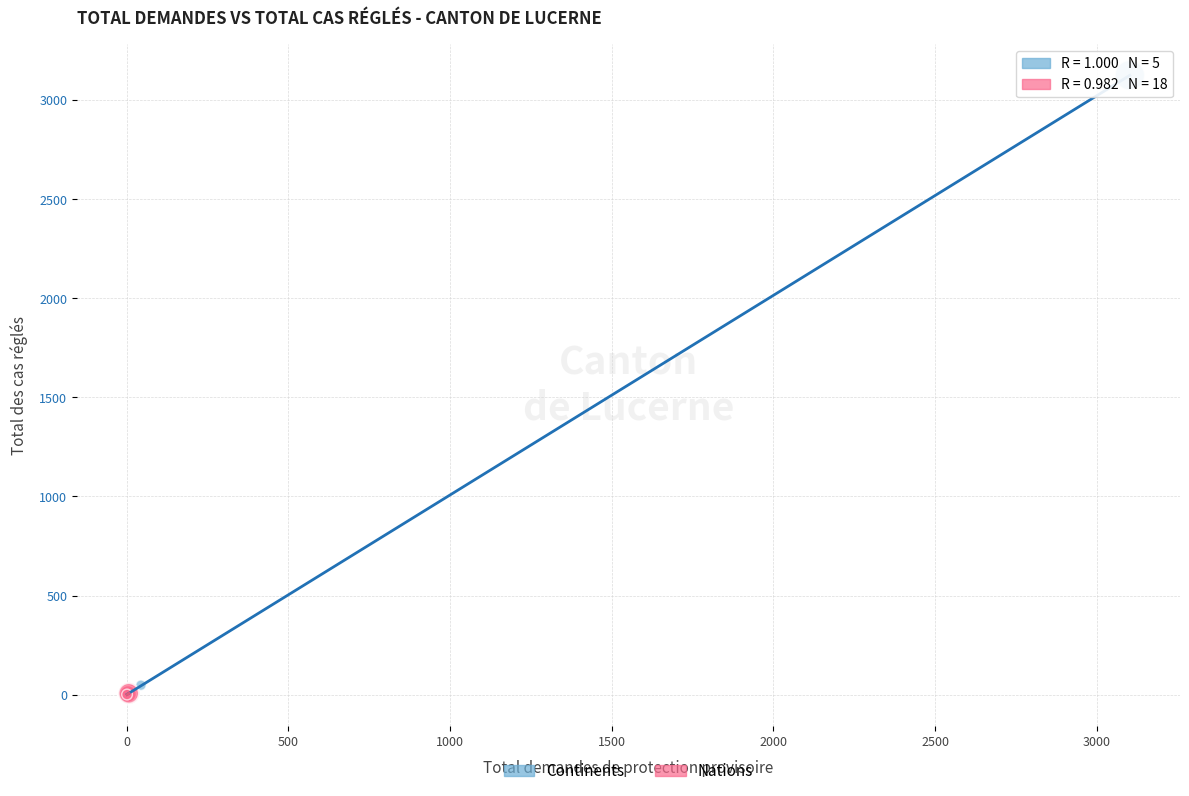

Which series reaches the maximum Y coordinate?

Continents